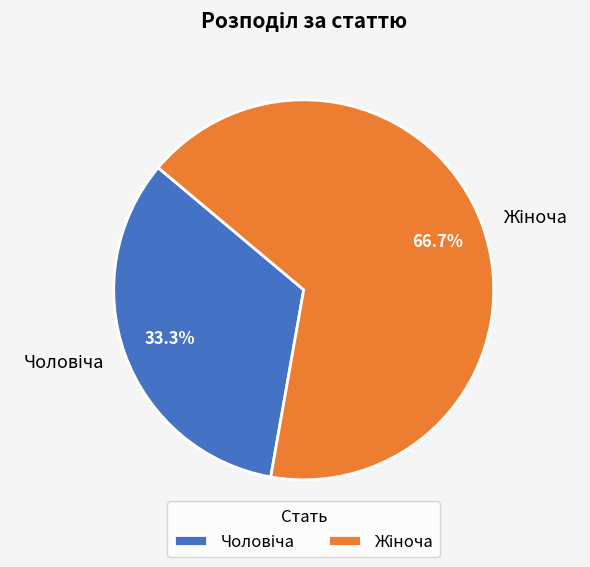

How many segments does this pie chart have?

2